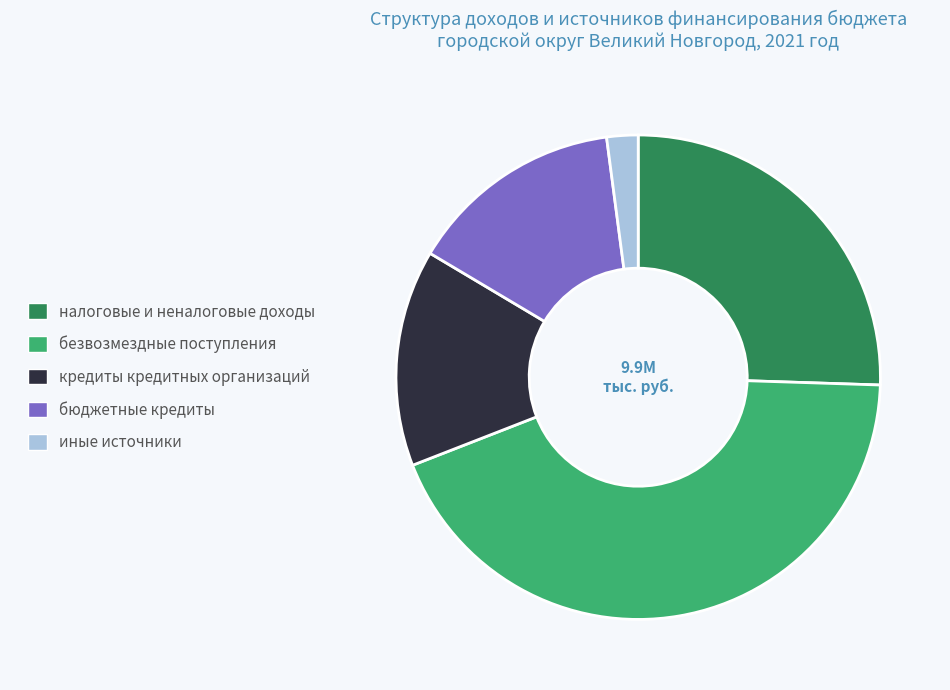

Is there a majority slice in this chart?

No